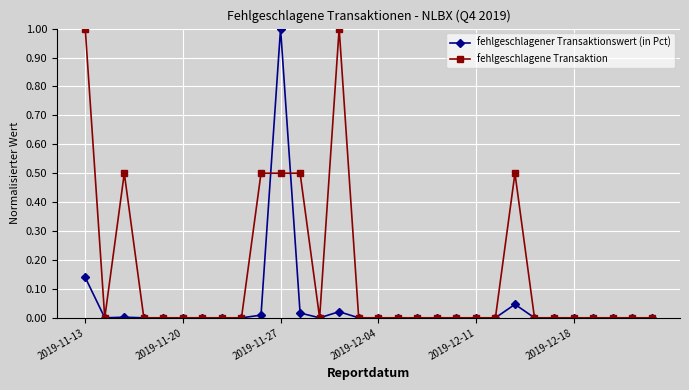

Which series has the largest total across all categories?

fehlgeschlagene Transaktion